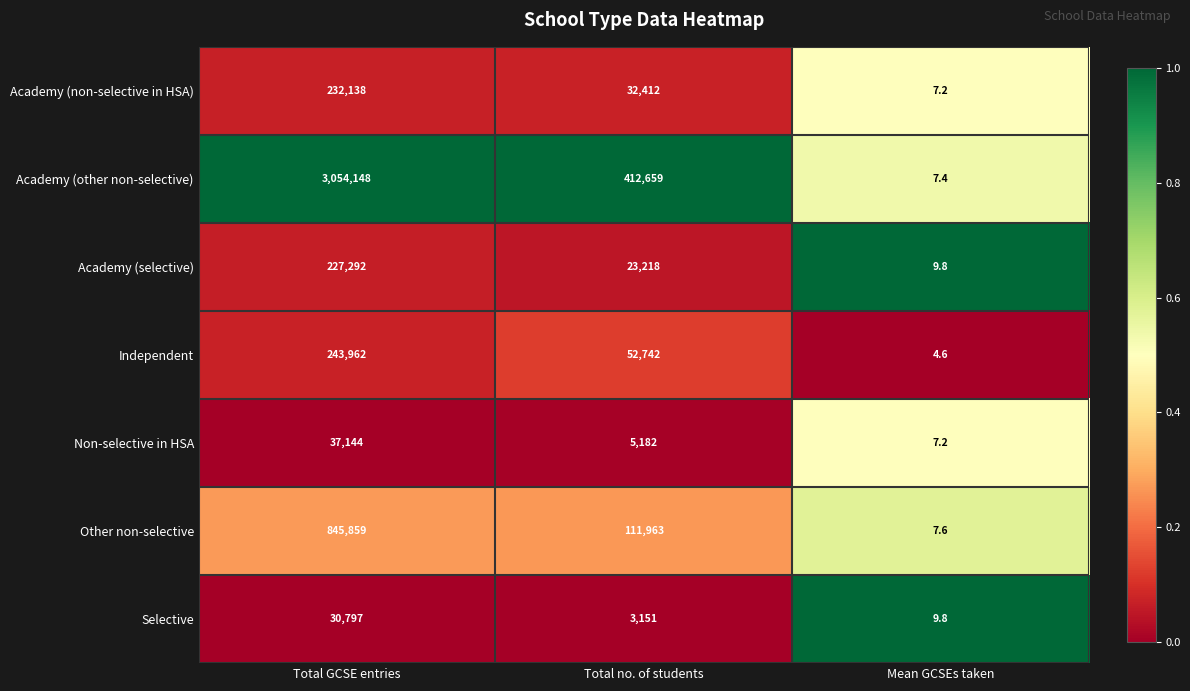

Which series has the largest total across all categories?

Academy (other non-selective)